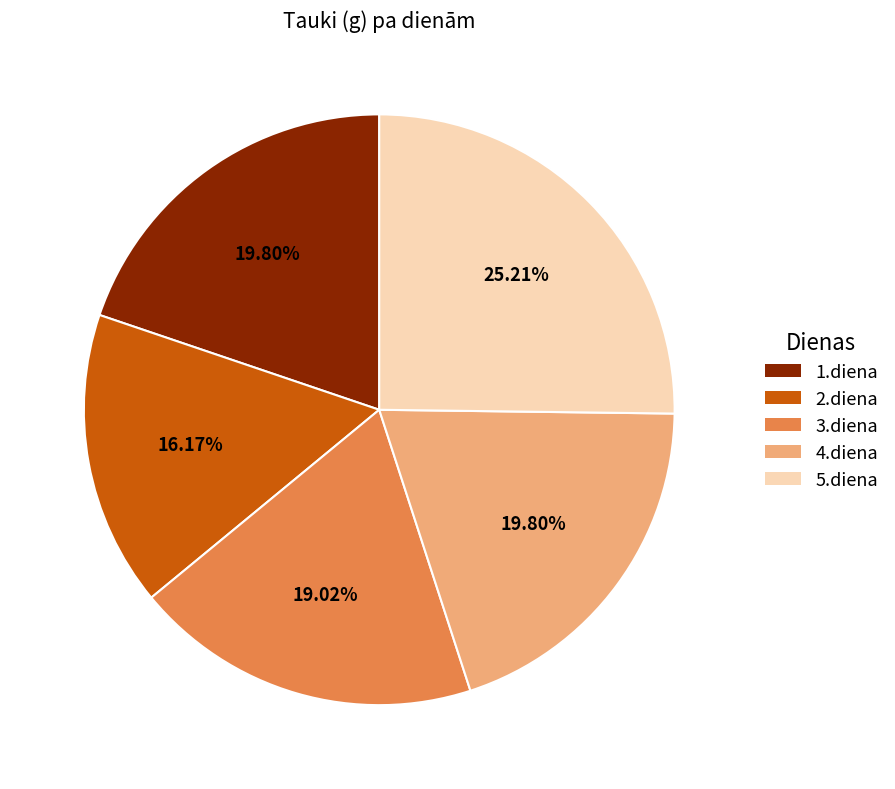

How many slices are in this pie chart?

5